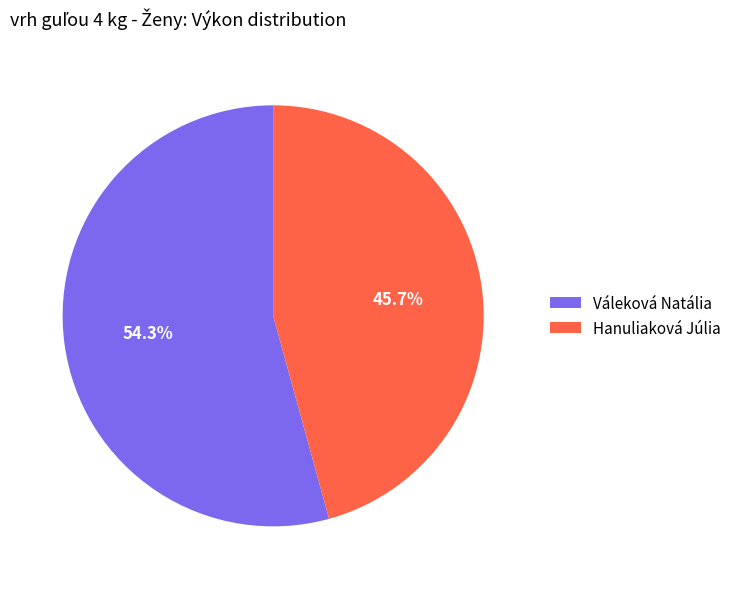

The Váleková Natália slice represents 54% of the pie. True or false?

True